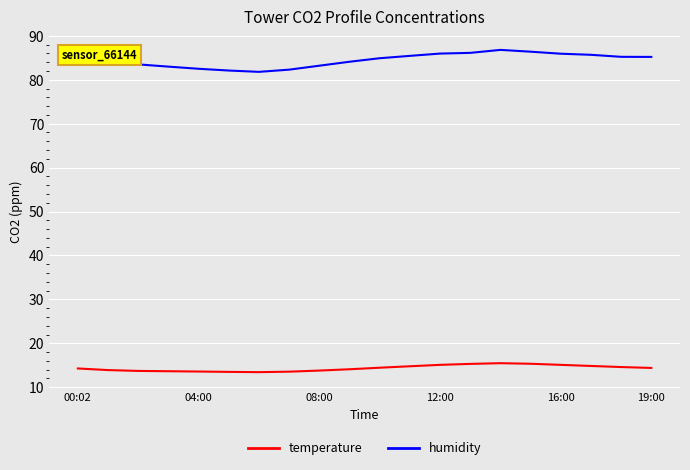

What is the lowest value of the temperature series?

13.4